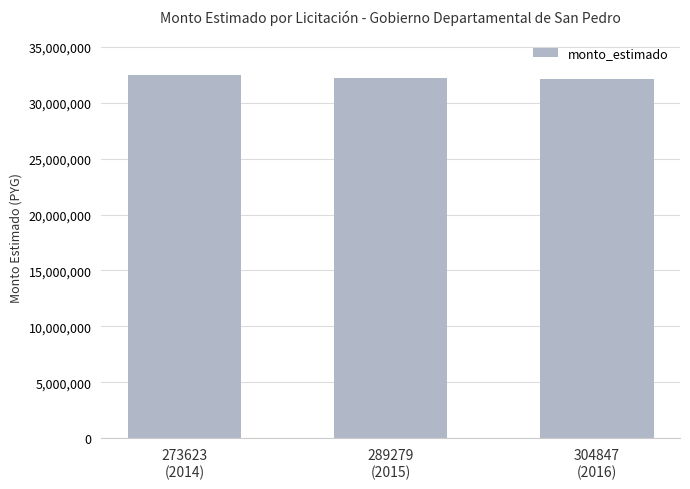

What is the greatest value displayed?

32500000